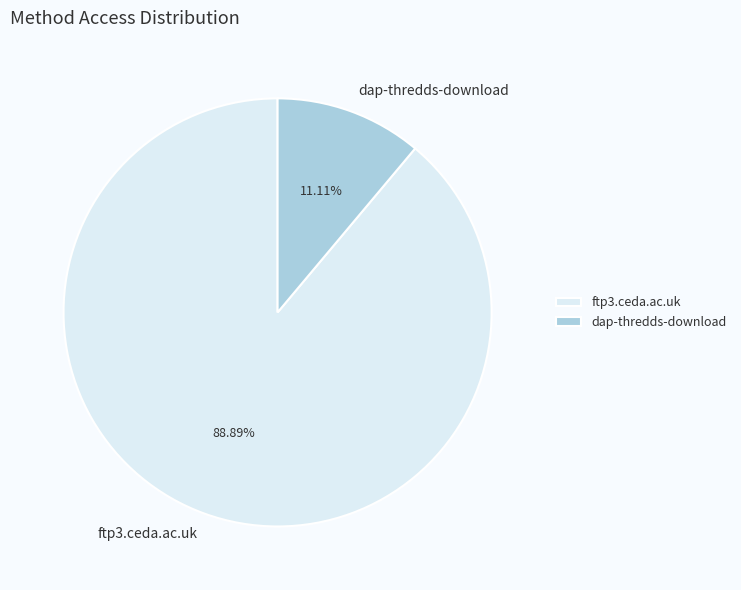

To the nearest percent, what percentage of the pie is dap-thredds-download?

11%